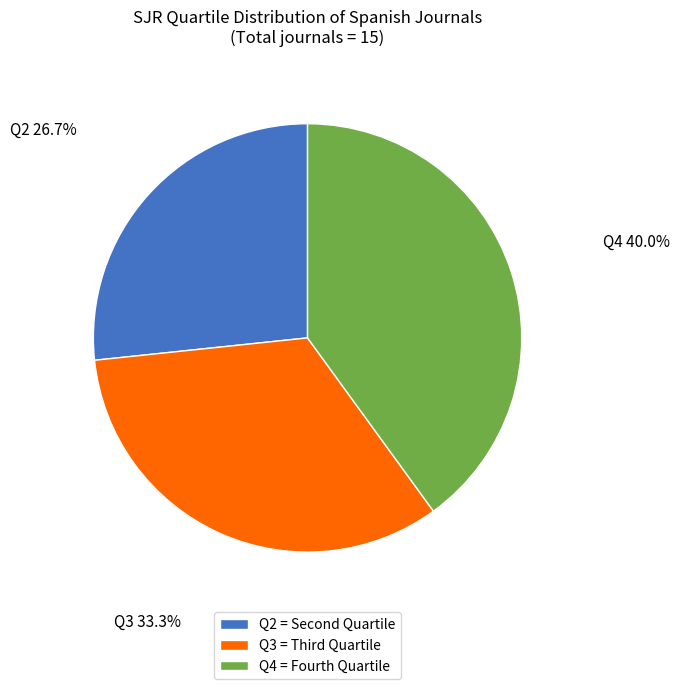

To the nearest percent, what portion does Q4 represent?

40%